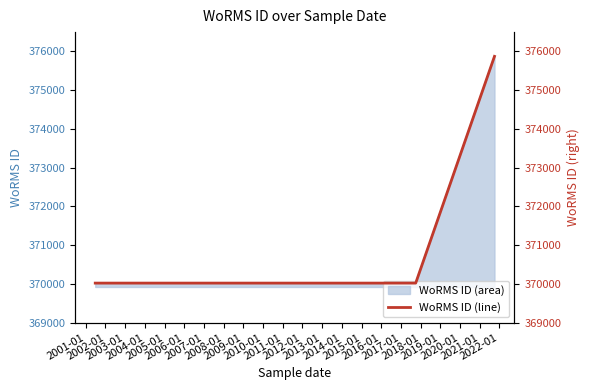

The chart shows a value of 561585 at 2002-01. True or false?

False